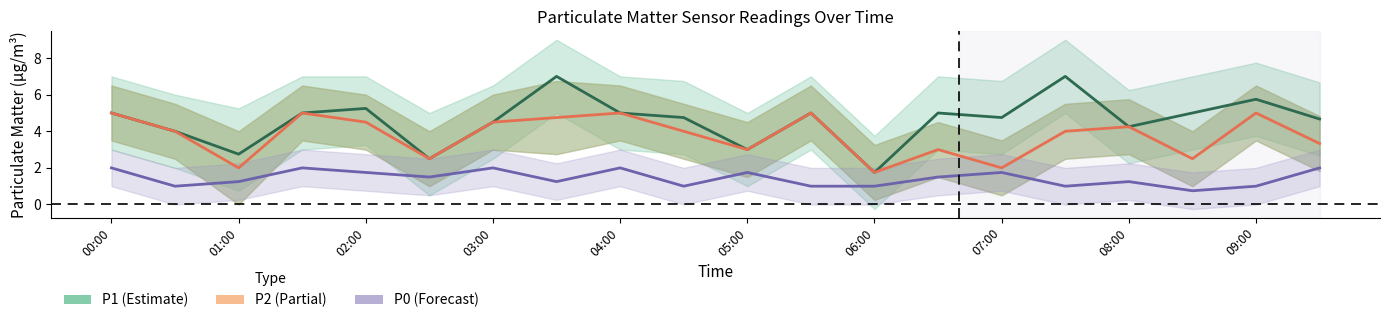

Which series changed the most between 05:00 and 08:00?

P1